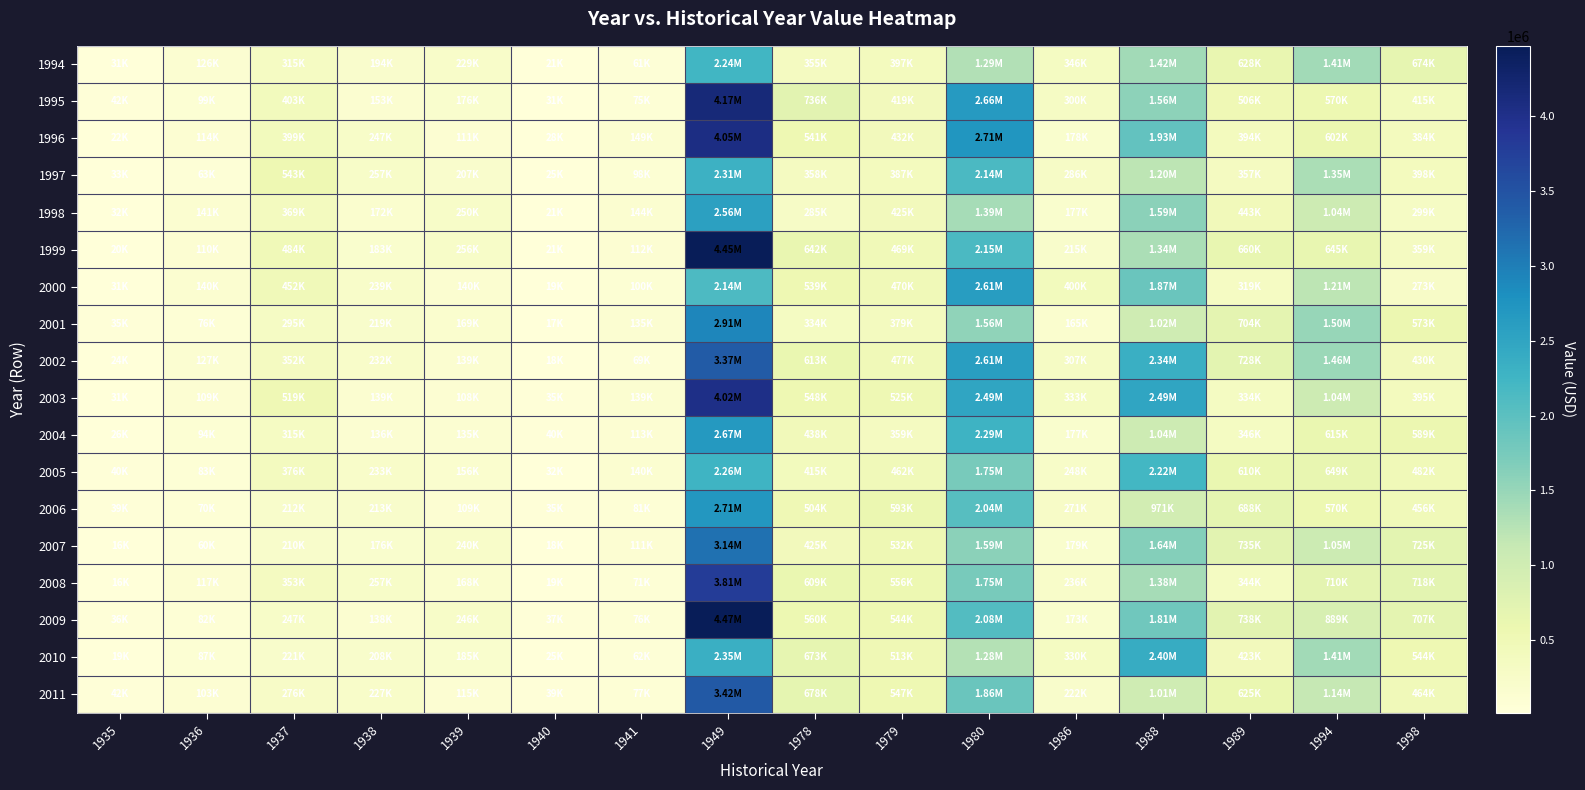

What is the difference between the highest and lowest values at 1986?

235439.6